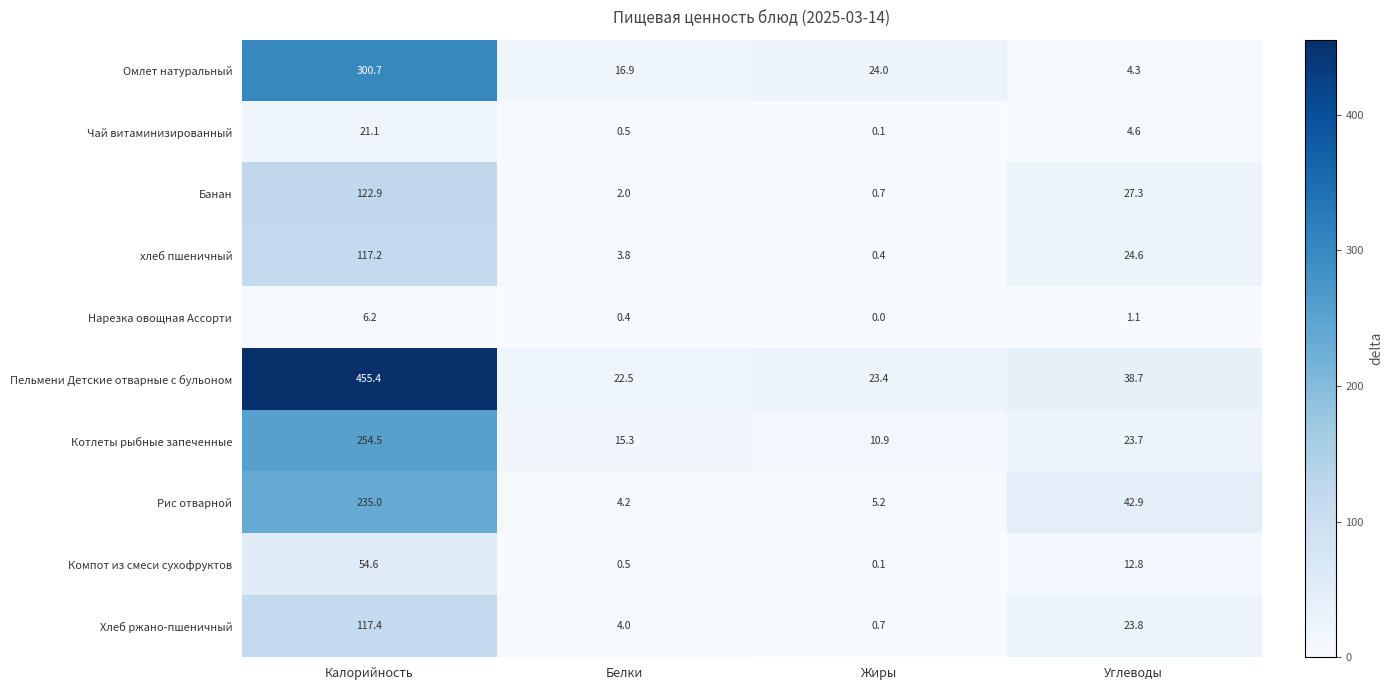

What is the total value across all series at Жиры?

65.5